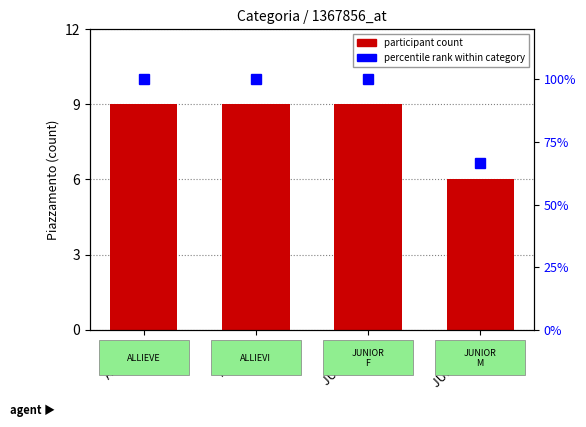

Which series has the widest spread of values?

percentile rank within category